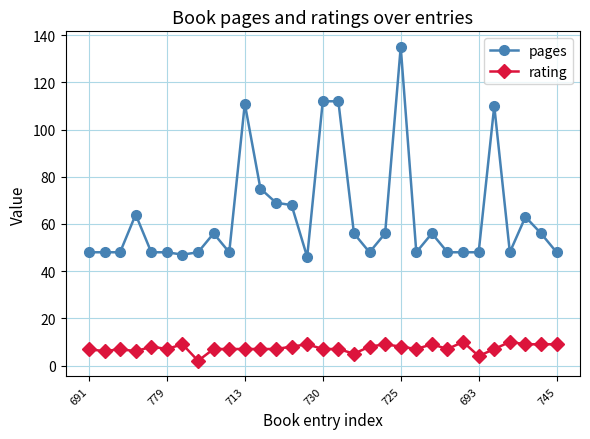

Rank the series by their maximum value, from lowest to highest.

rating, pages